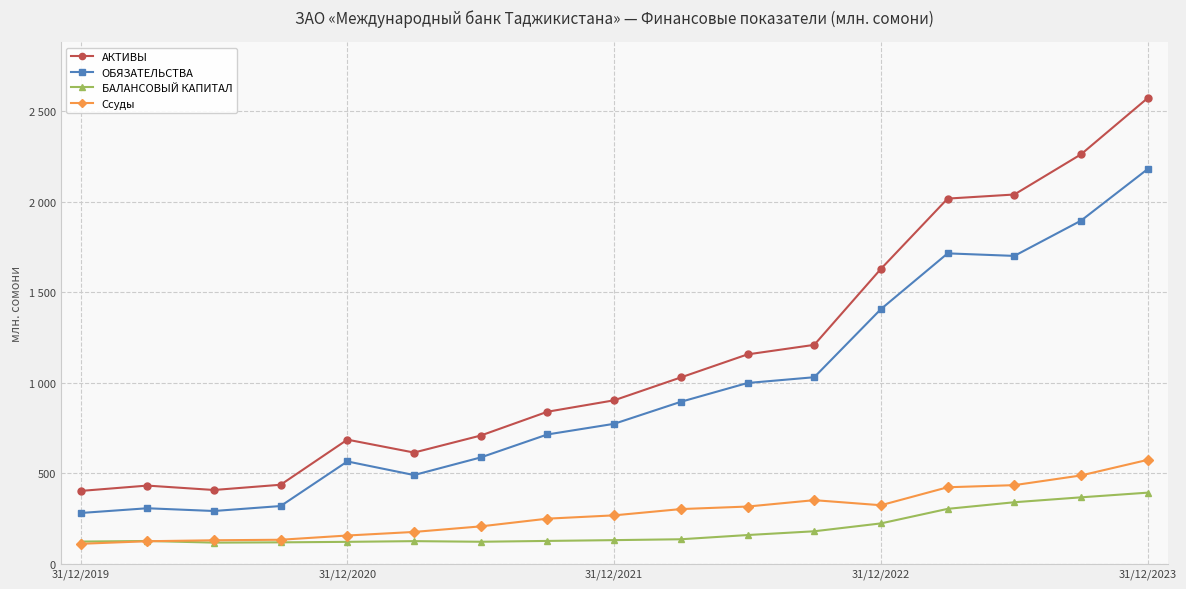

What are all the series names shown in the legend?

АКТИВЫ, ОБЯЗАТЕЛЬСТВА, БАЛАНСОВЫЙ КАПИТАЛ, Ссуды